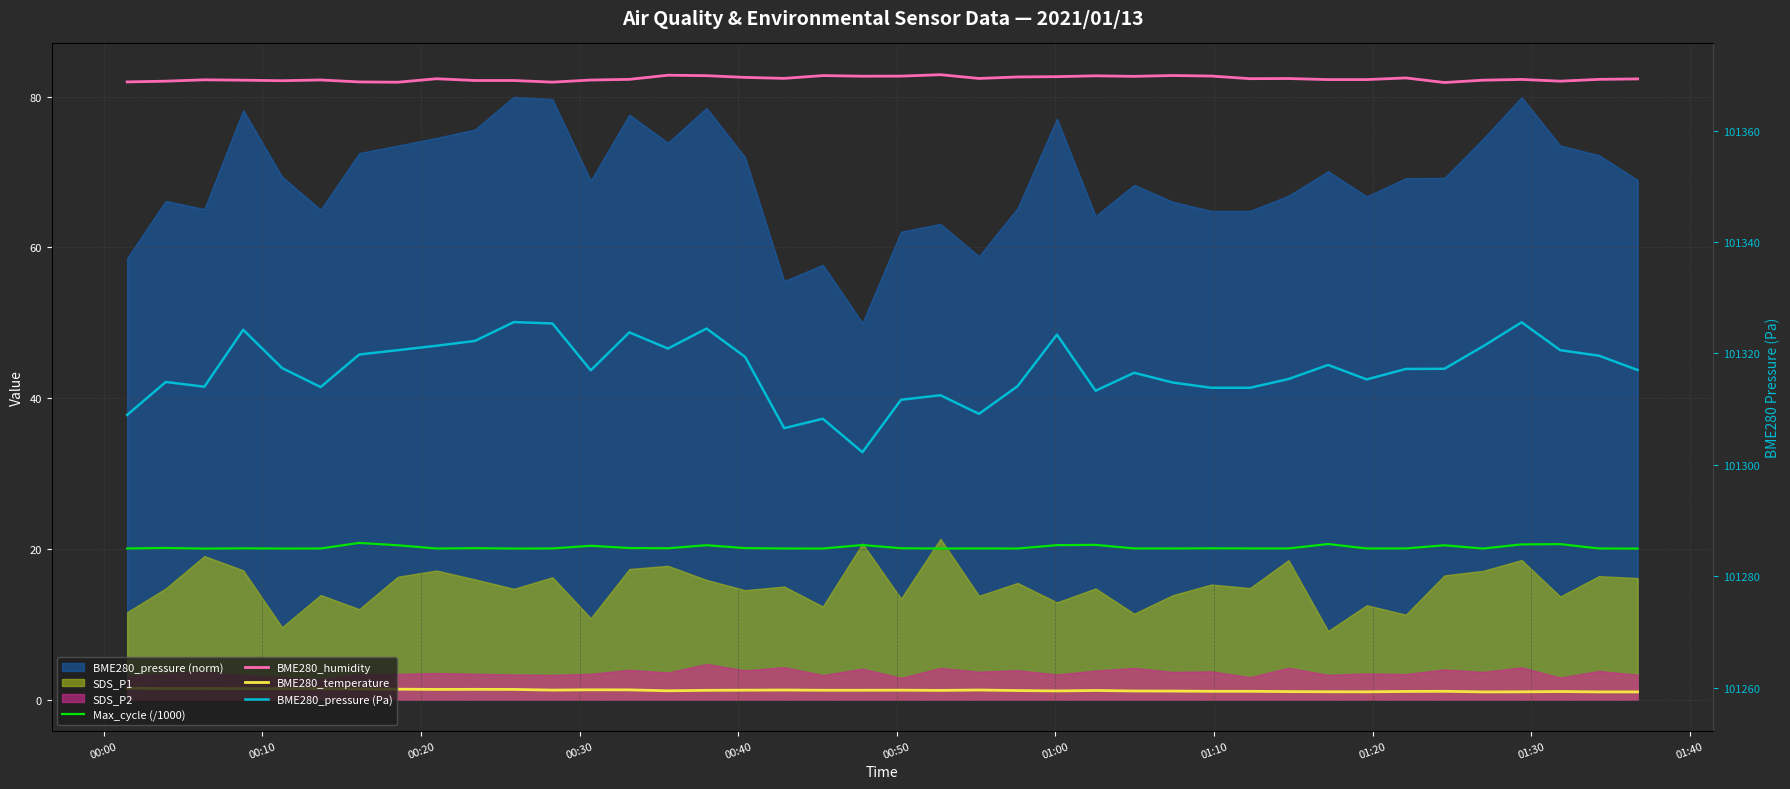

True or false: BME280_pressure (Pa) and BME280_temperature cross at least once.

False